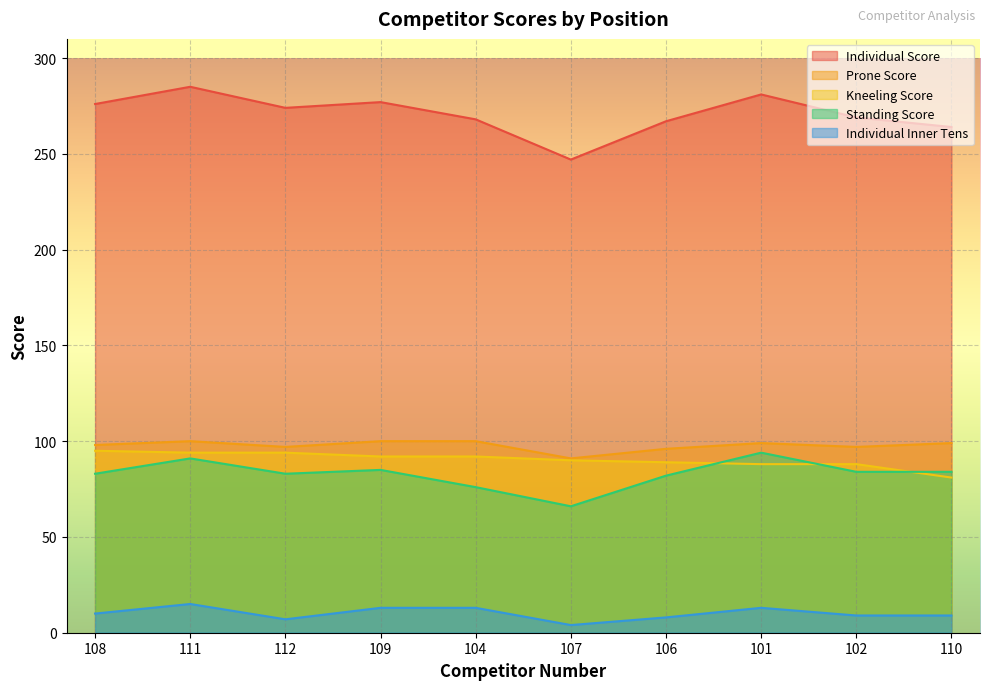

List the labels in order of Prone Score value, smallest first.

107, 106, 112, 102, 108, 101, 110, 111, 109, 104